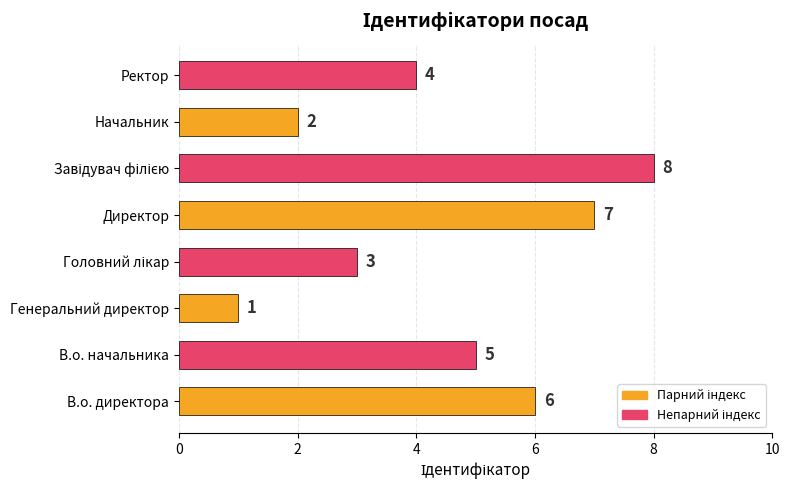

The chart shows a value of 1 at Генеральний директор. True or false?

True